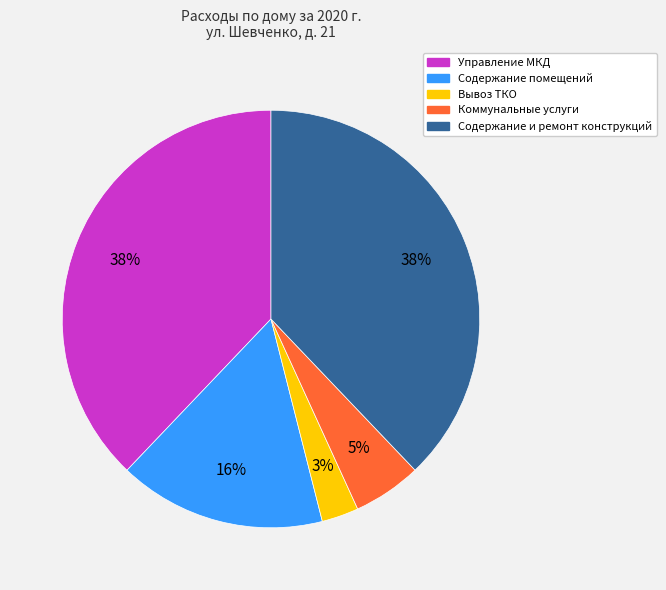

What is the smallest slice in the pie chart?

Вывоз ТКО